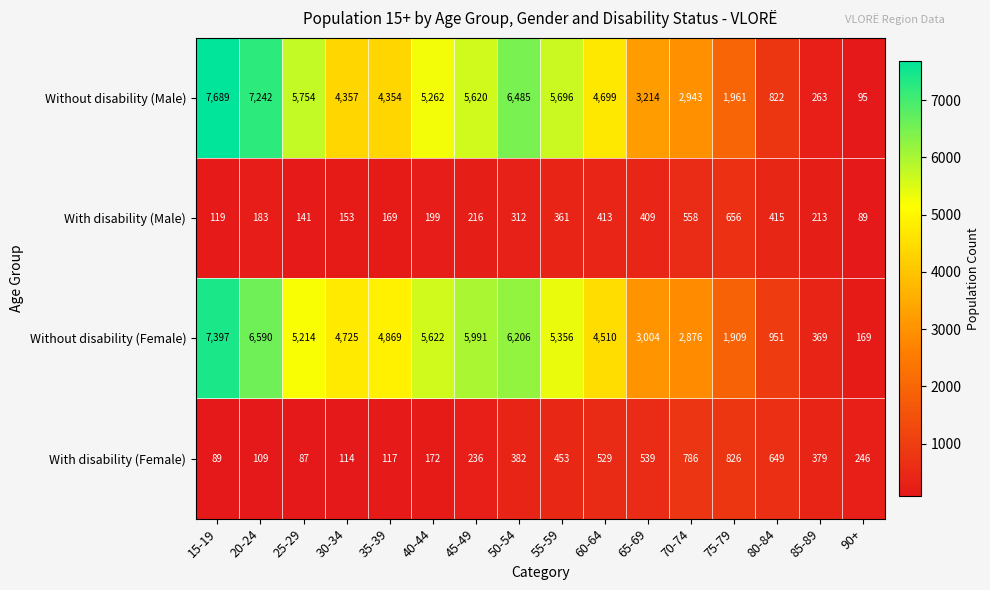

Where is With disability (Male) nearest to the value 372?

55-59